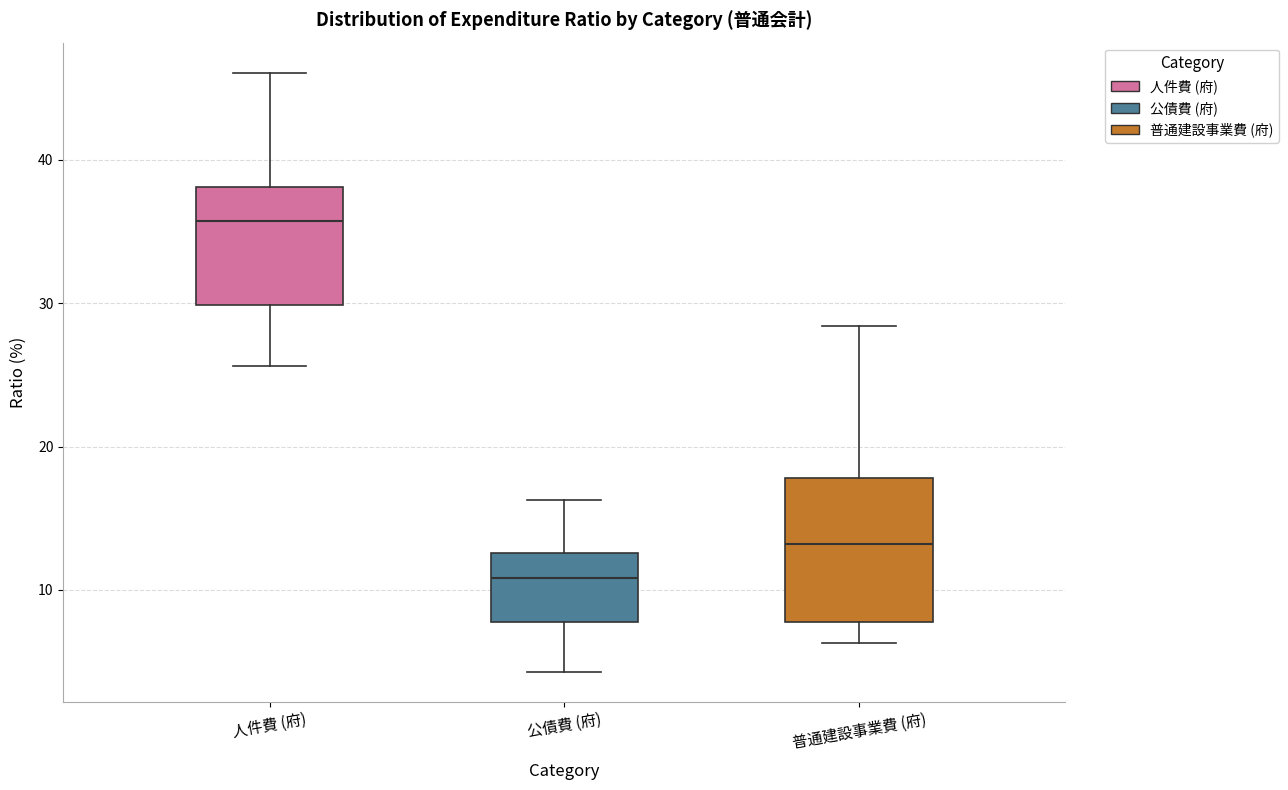

Which box's median line is the lowest?

公債費 (府)